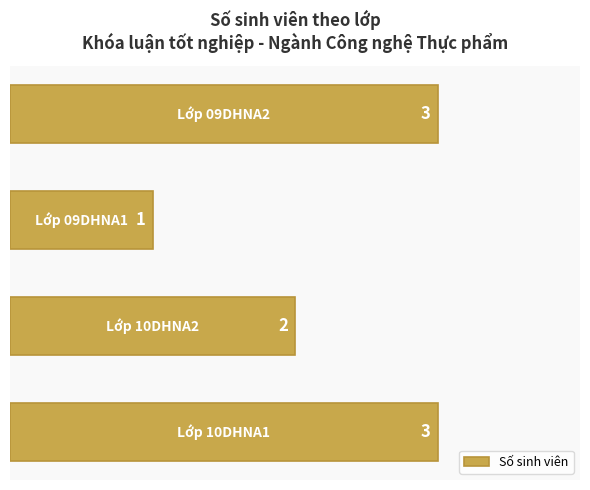

Count the values in the range 2 to 3.

3